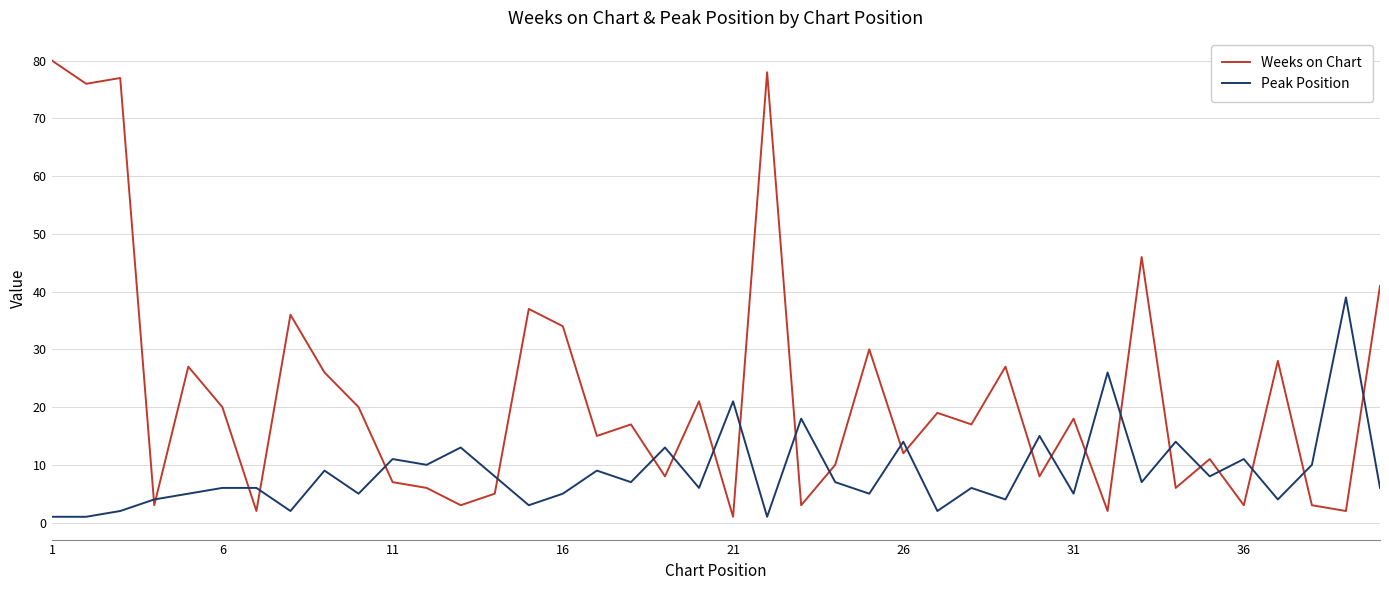

List the series in order of their peak value, highest first.

Weeks on Chart, Peak Position